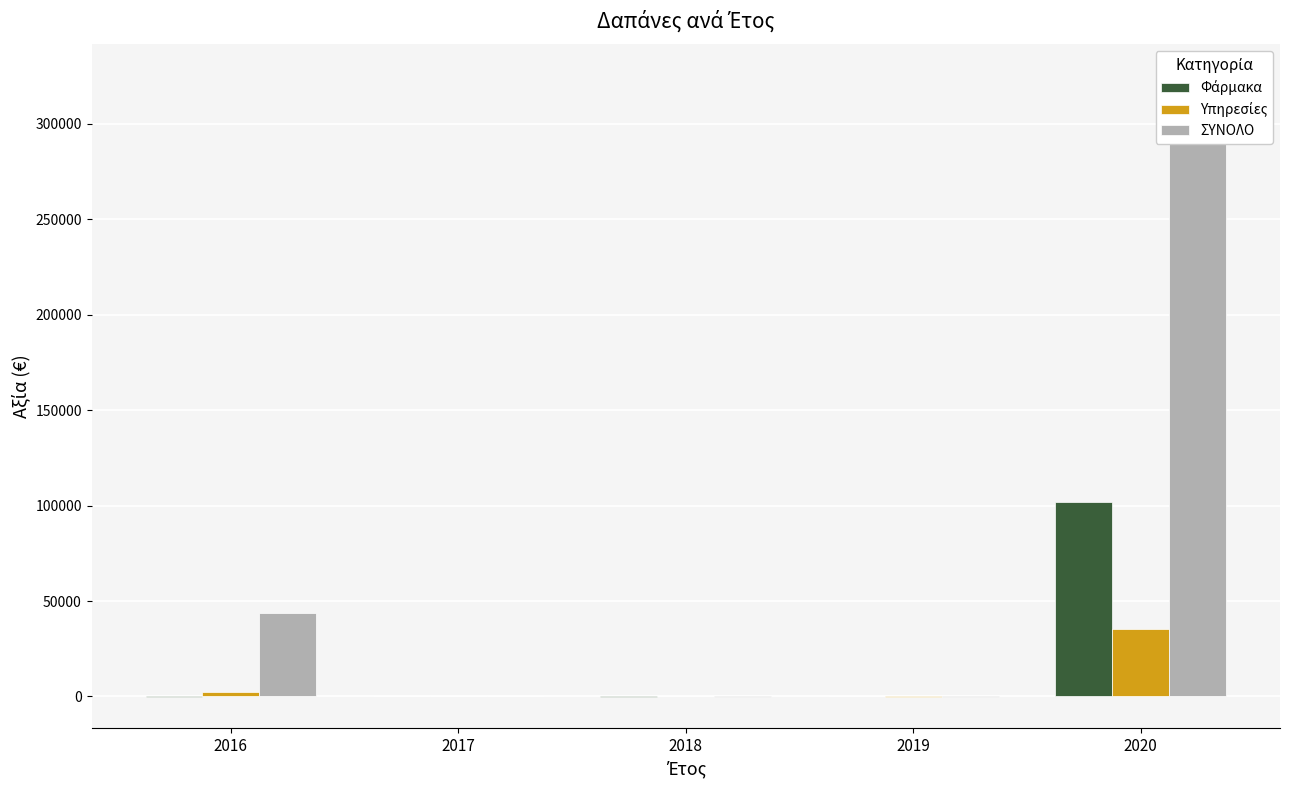

How many values in the Φάρμακα series are below 57?

2